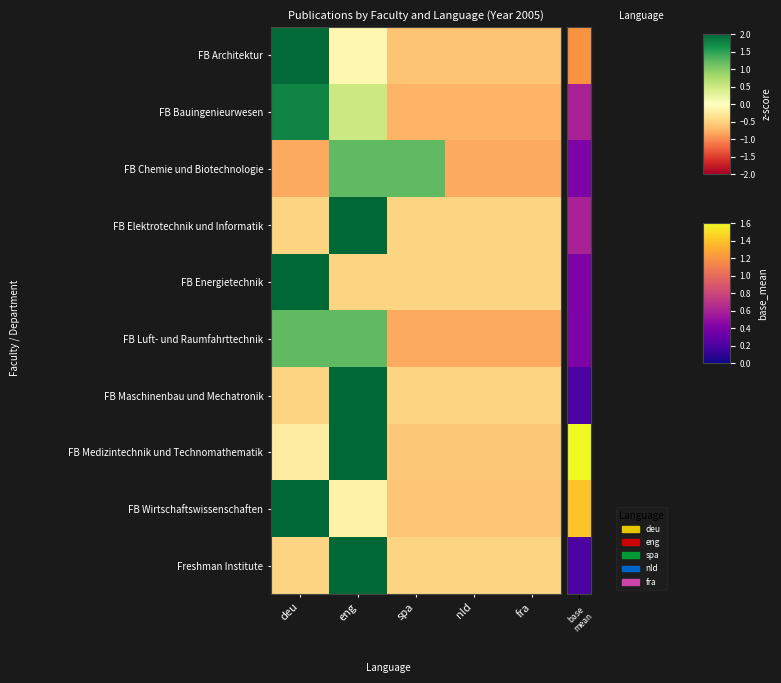

What is the maximum value shown in the chart?

2.0